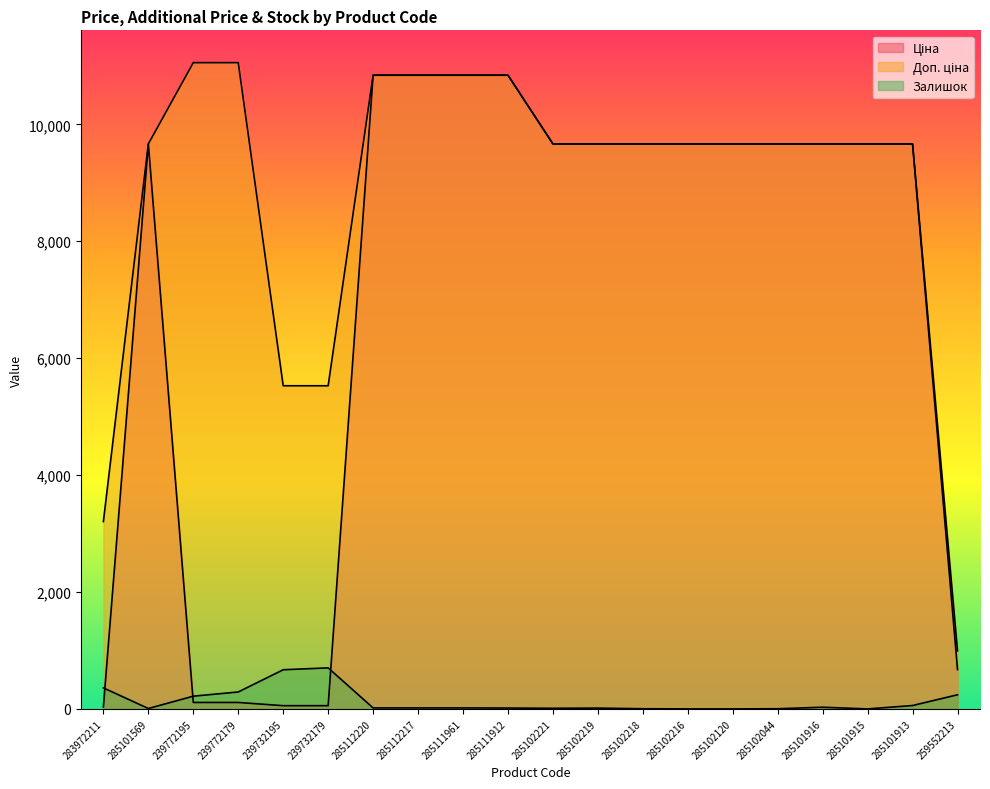

Is the value of Ціна at 285101913 greater than the value of Доп. ціна at 285101916?

No